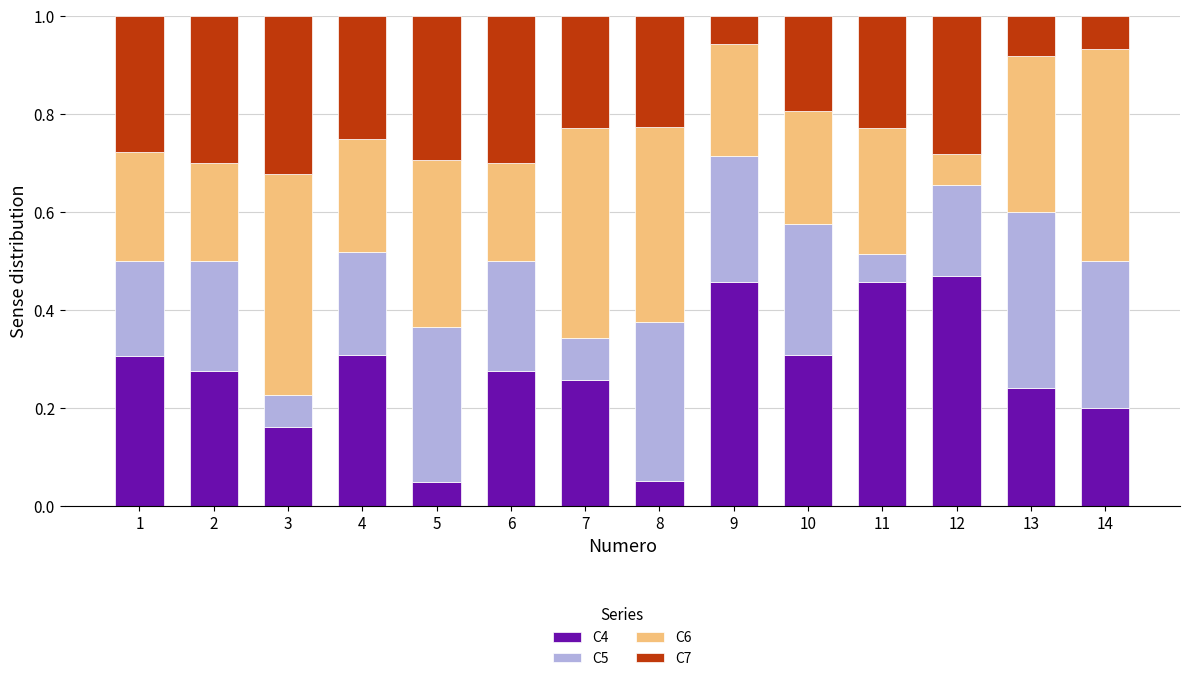

What is the total value across all series at 6?

1.0